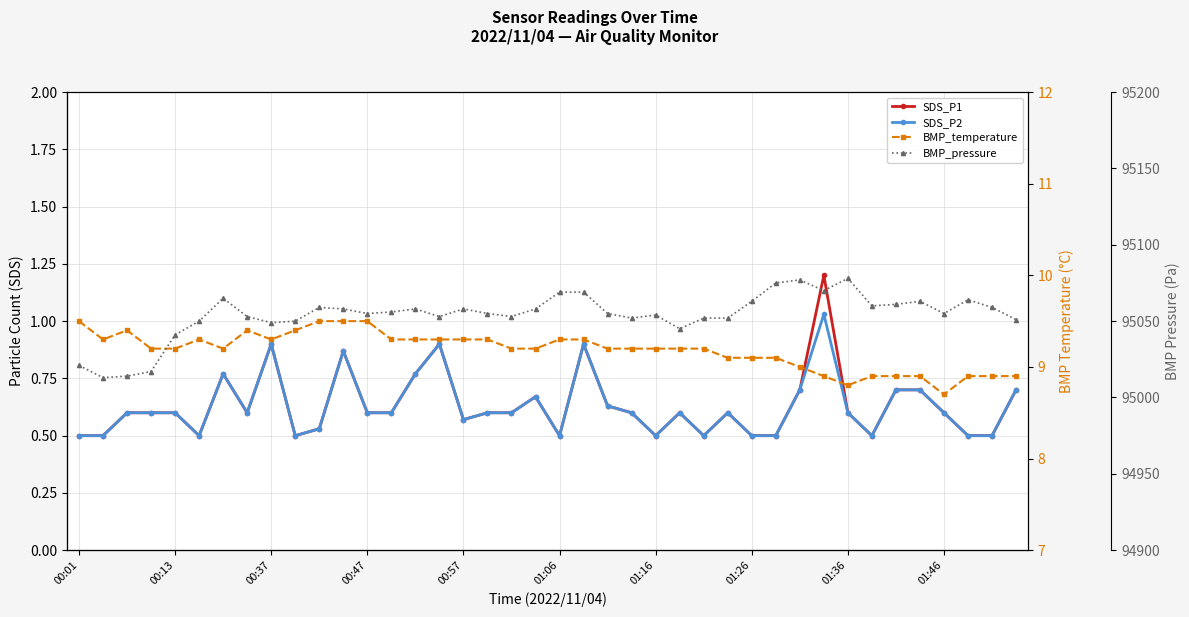

Reading left to right, extract all data points from this chart.

SDS_P1: 0.5	0.5	0.6	0.6	0.6	0.5	0.8	0.6	0.9	0.5	0.5	0.9	0.6	0.6	0.8	0.9	0.6	0.6	0.6	0.7	0.5	0.9	0.6	0.6	0.5	0.6	0.5	0.6	0.5	0.5	0.7	1.2	0.6	0.5	0.7	0.7	0.6	0.5	0.5	0.7
SDS_P2: 0.5	0.5	0.6	0.6	0.6	0.5	0.8	0.6	0.9	0.5	0.5	0.9	0.6	0.6	0.8	0.9	0.6	0.6	0.6	0.7	0.5	0.9	0.6	0.6	0.5	0.6	0.5	0.6	0.5	0.5	0.7	1.0	0.6	0.5	0.7	0.7	0.6	0.5	0.5	0.7
BMP_temperature: 9.5	9.3	9.4	9.2	9.2	9.3	9.2	9.4	9.3	9.4	9.5	9.5	9.5	9.3	9.3	9.3	9.3	9.3	9.2	9.2	9.3	9.3	9.2	9.2	9.2	9.2	9.2	9.1	9.1	9.1	9.0	8.9	8.8	8.9	8.9	8.9	8.7	8.9	8.9	8.9
BMP_pressure: 95021.0	95013.0	95014.0	95017.0	95041.0	95050.0	95065.0	95053.0	95049.0	95050.0	95059.0	95058.0	95055.0	95056.0	95058.0	95053.0	95058.0	95055.0	95053.0	95058.0	95069.0	95069.0	95055.0	95052.0	95054.0	95045.0	95052.0	95052.0	95063.0	95075.0	95077.0	95070.0	95078.0	95060.0	95061.0	95063.0	95055.0	95064.0	95059.0	95051.0